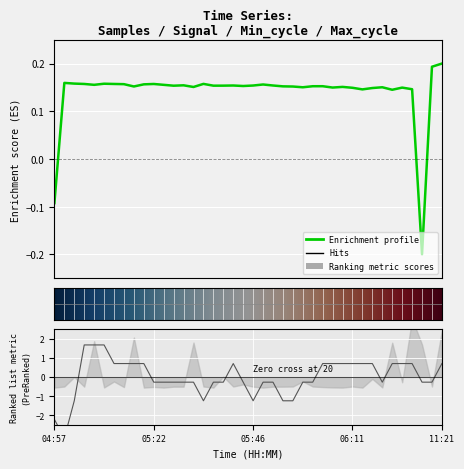

Count the number of categories in the chart.

40